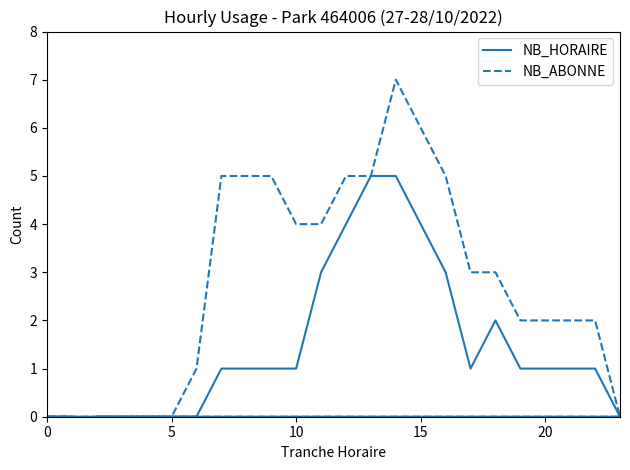

How many lines are shown in the chart?

2